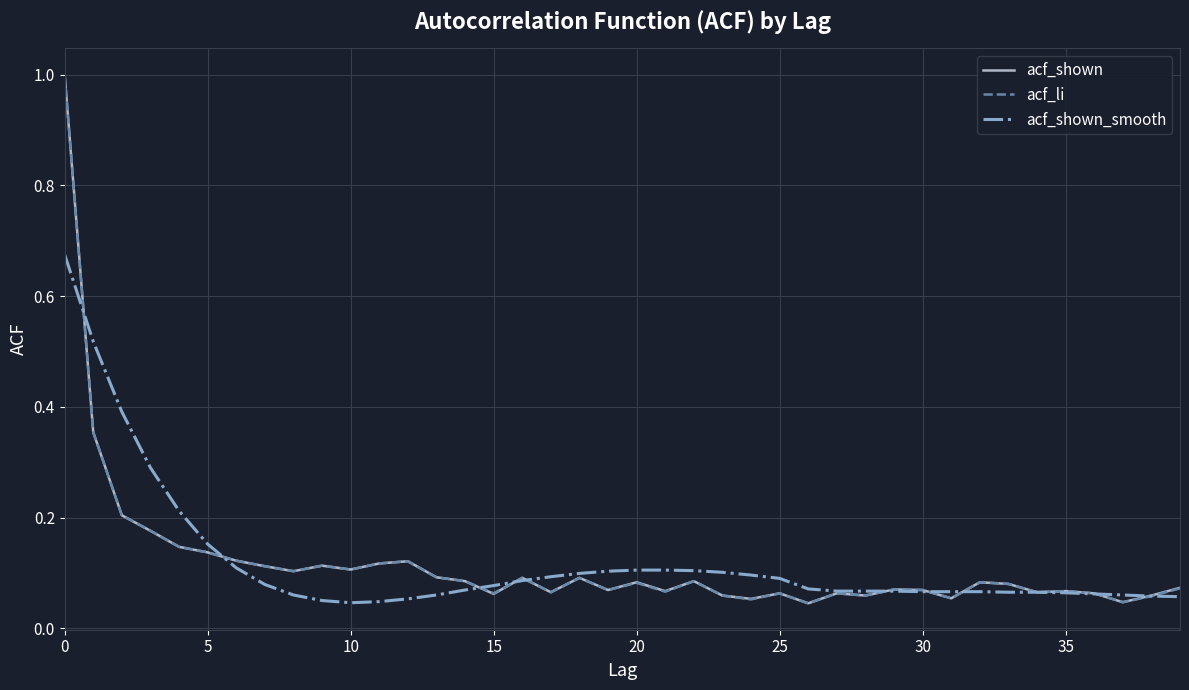

What is the greatest value displayed?

1.0